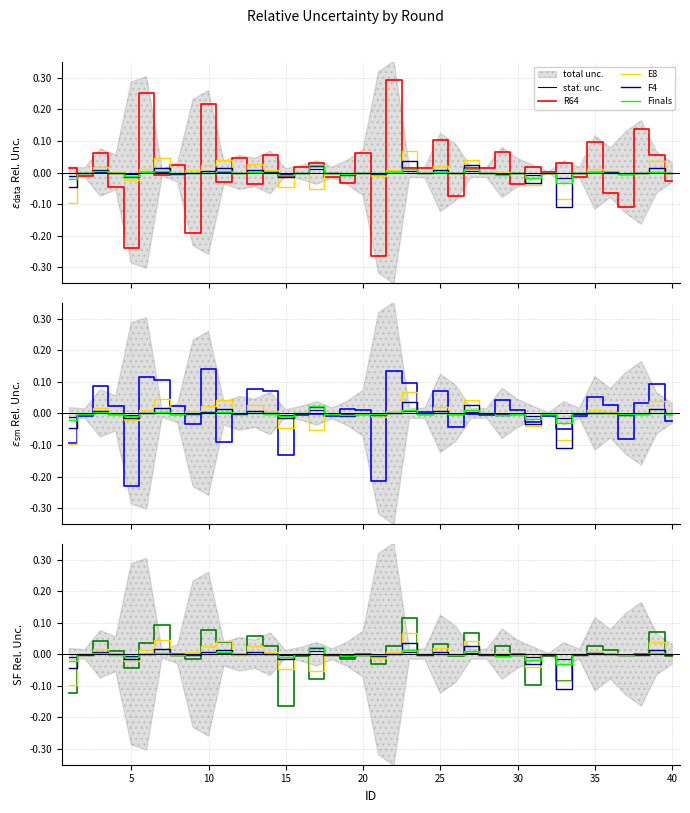

Which series has the largest total across all categories?

R64